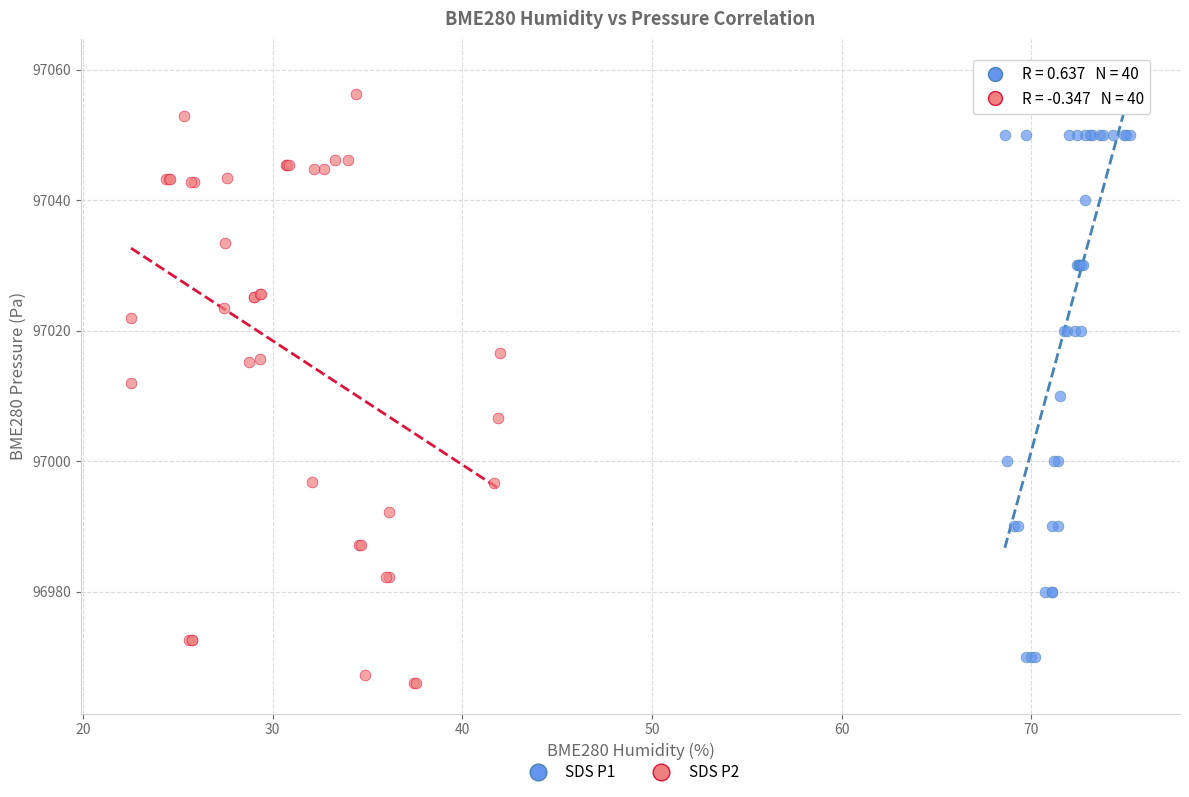

What are all the series names shown in the legend?

SDS P1, SDS P2